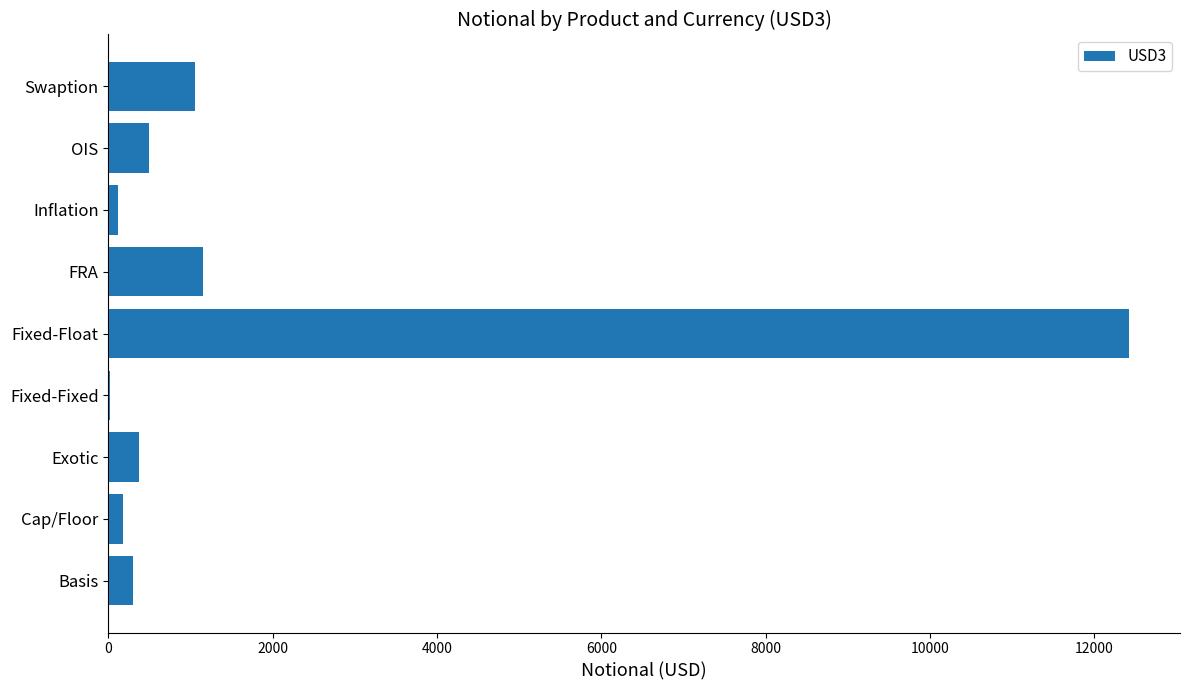

Are the bars horizontal?

Yes